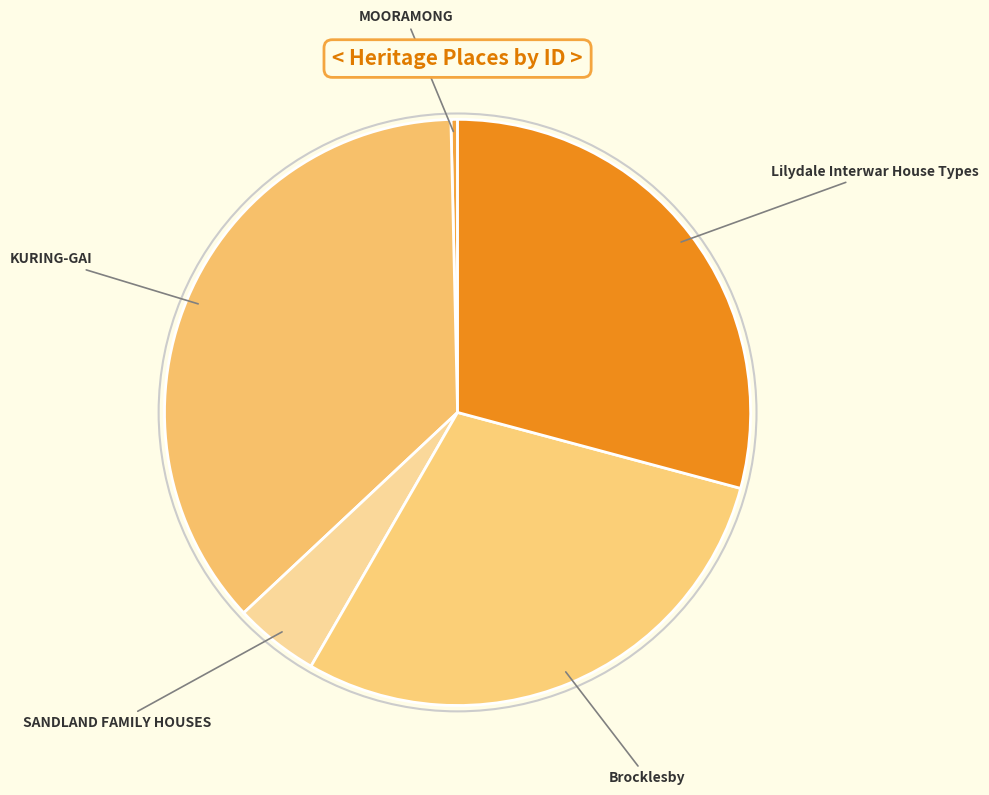

Which slice is the largest?

KURING-GAI